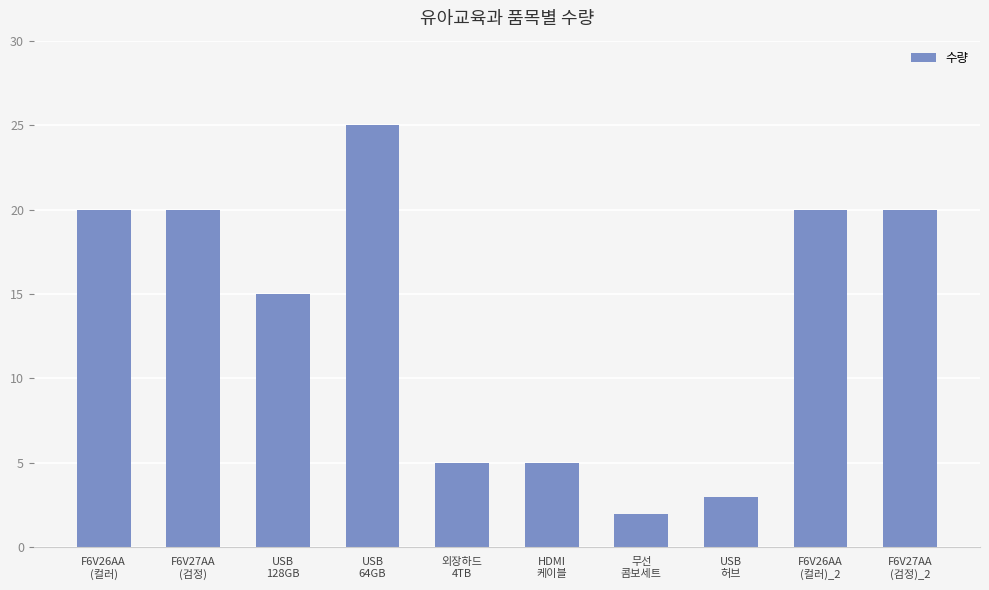

Approximately how many times larger is the value at 무선
콤보세트 compared to F6V27AA
(검정)?

0.1